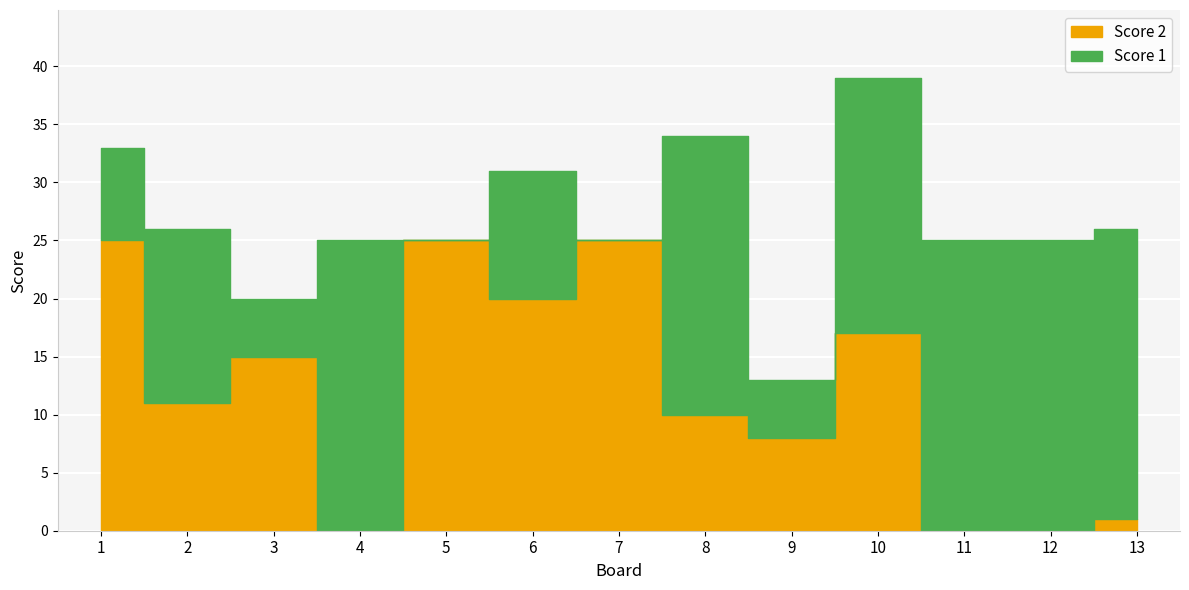

Which category has the lowest value in the Score 2 series?

4